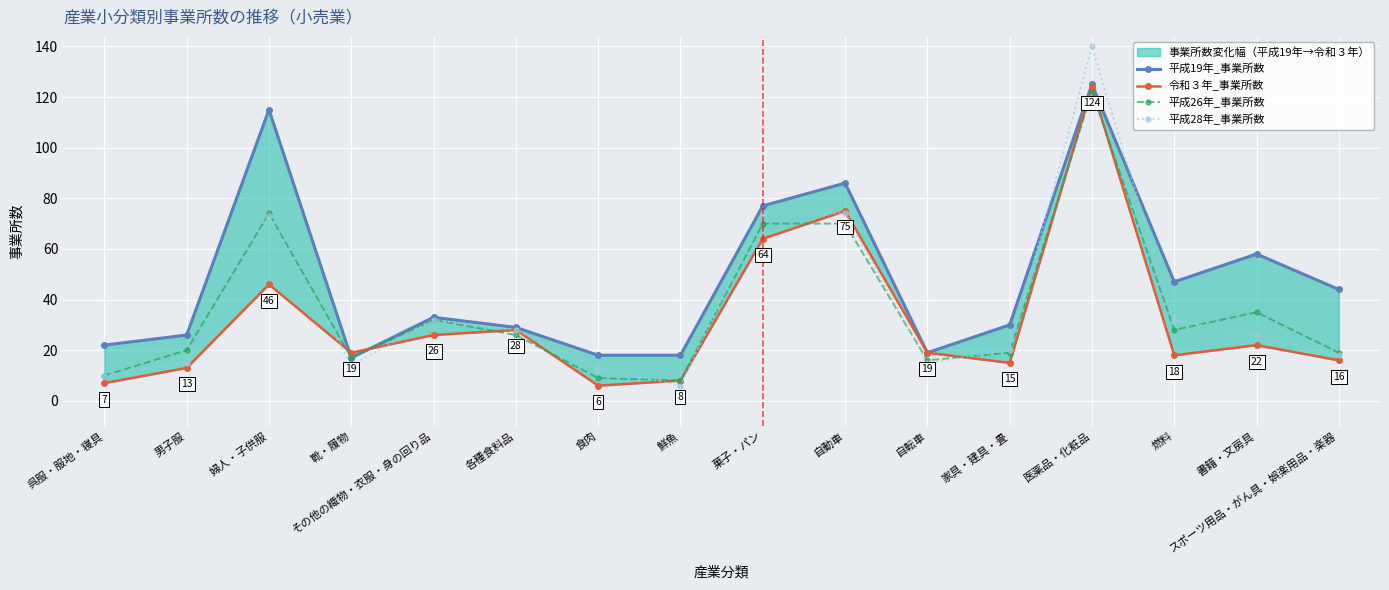

The value of 令和３年_事業所数 at 家具・建具・畳 is 26. True or false?

False